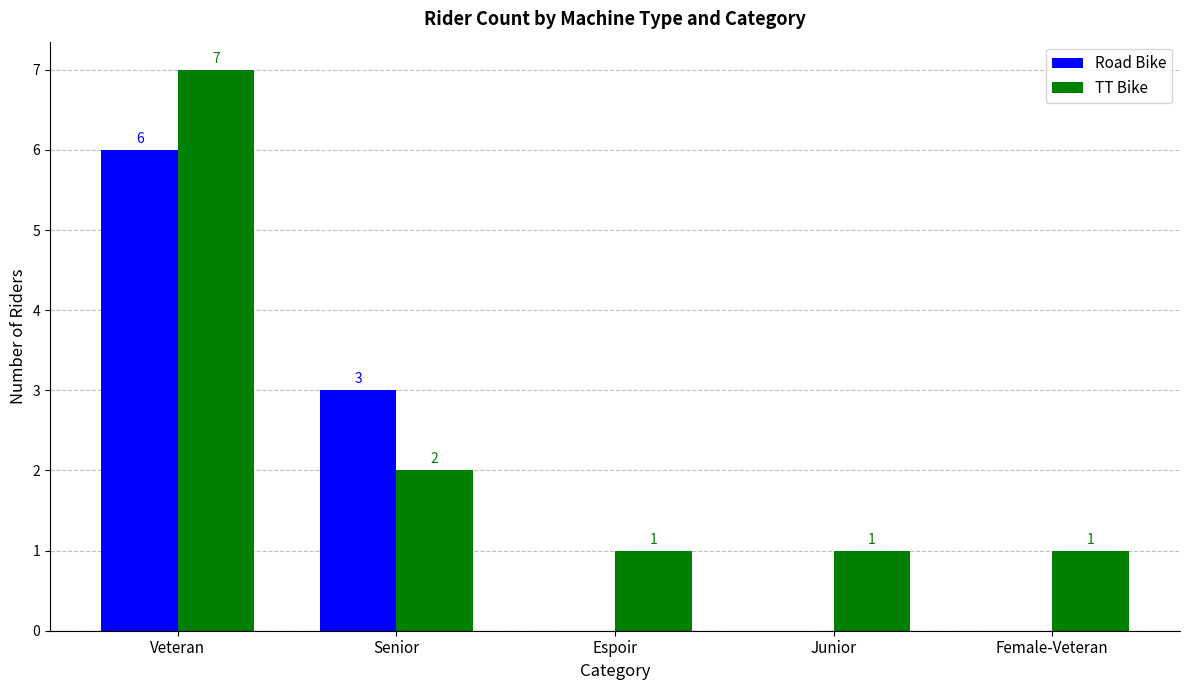

Where is TT Bike nearest to the value 4?

Senior